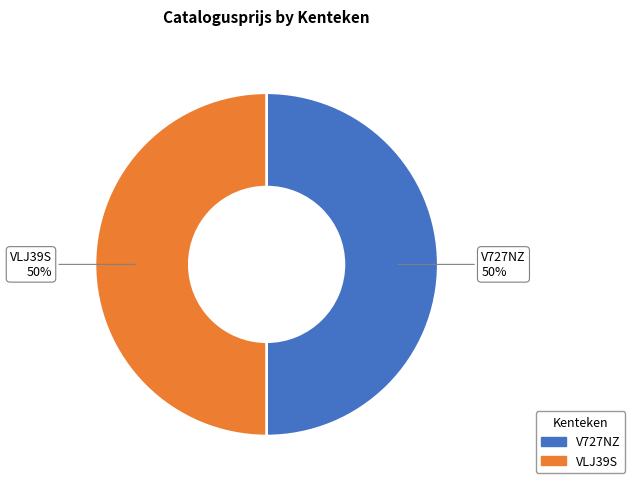

To the nearest percent, what percentage of the pie is V727NZ?

50%